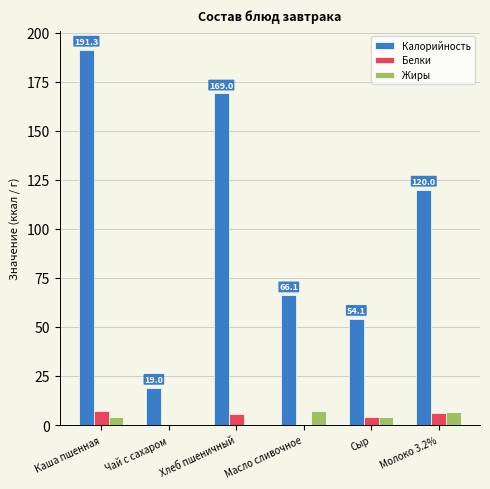

Which category has the highest value across all series?

Каша пшенная